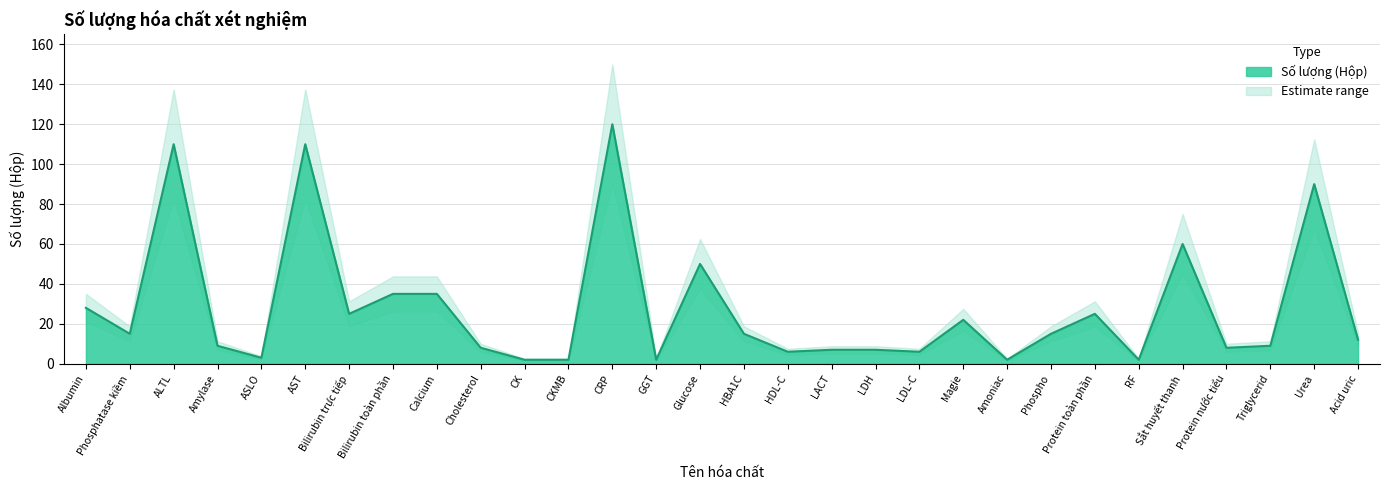

What is the difference between the maximum and minimum values?

118